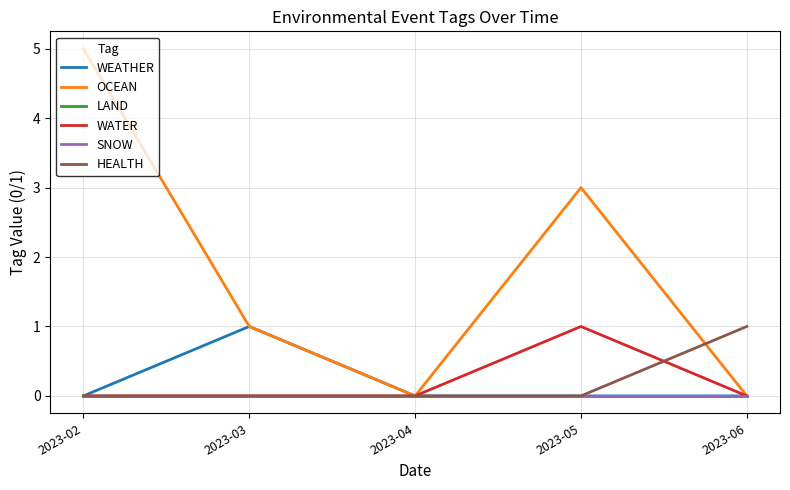

How many interior local valleys does the OCEAN series have?

1